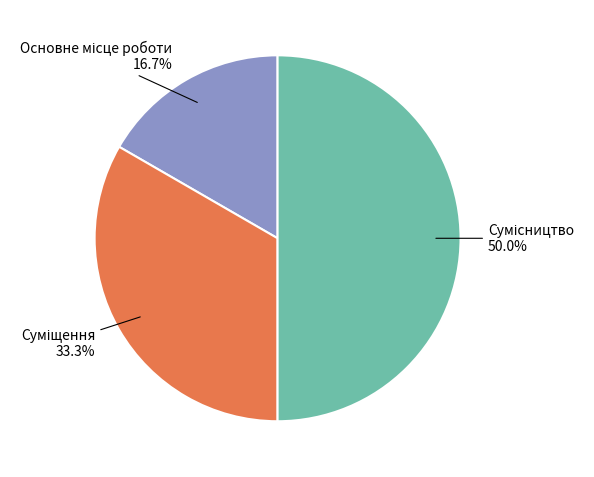

True or false: Основне місце роботи accounts for 29% of the total.

False